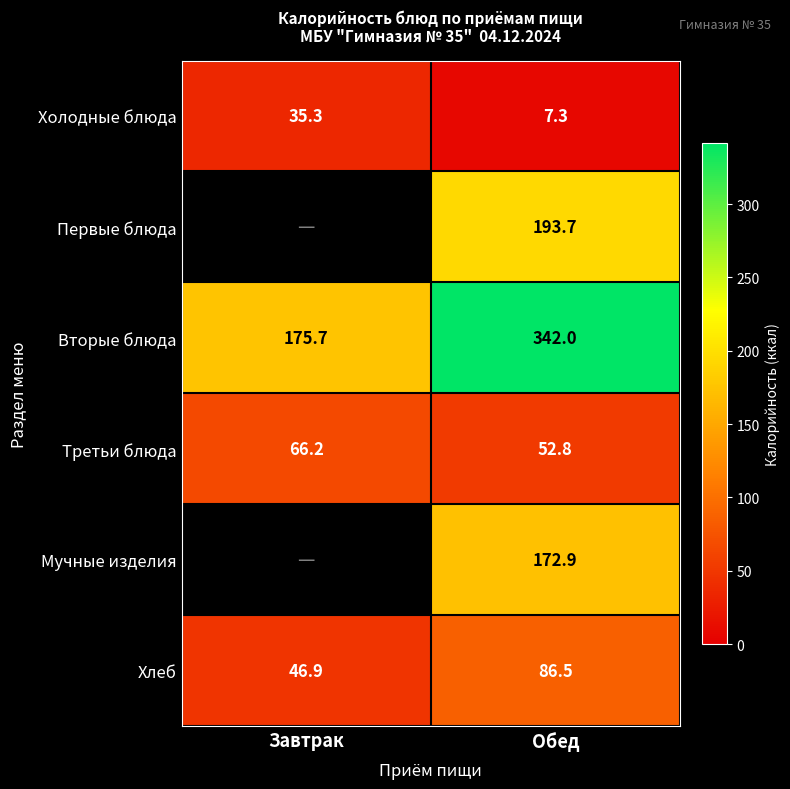

How many distinct data groups are displayed?

6